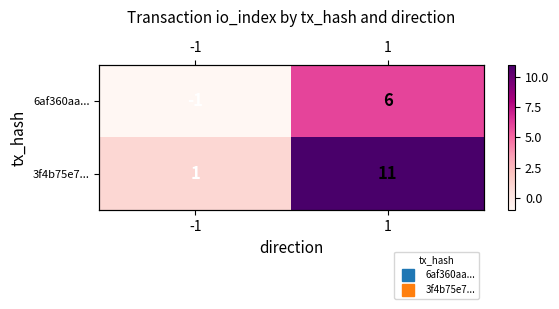

Is the value of 6af360aa... at -1 greater than the value of 3f4b75e7... at 1?

No